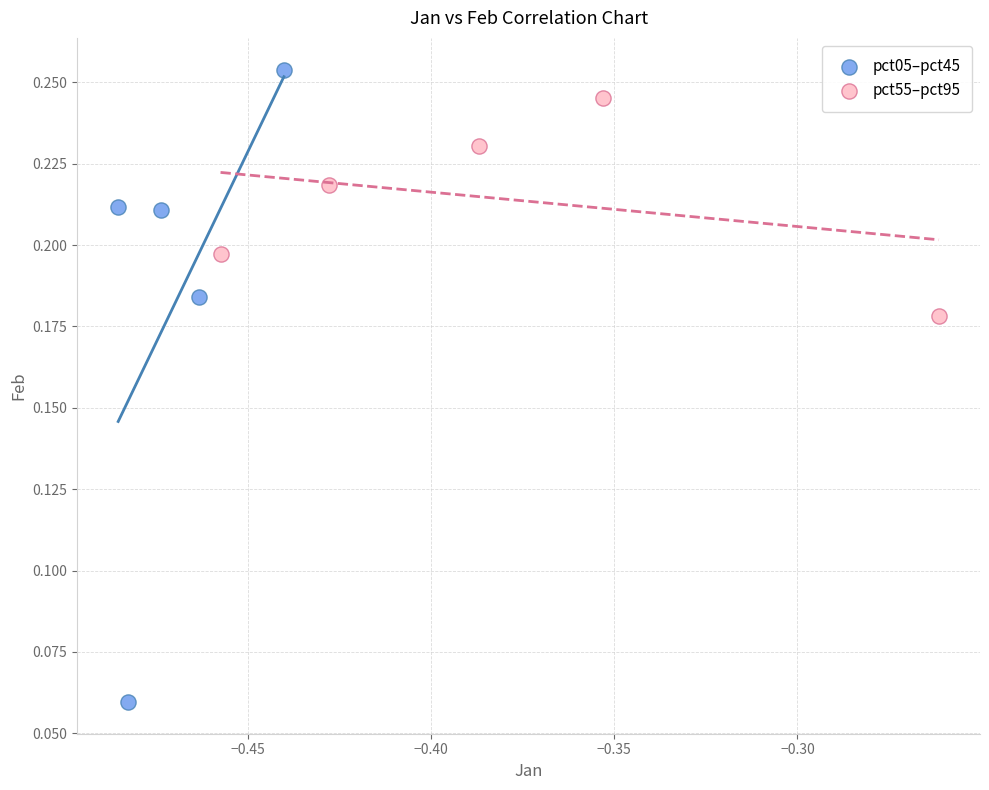

Which series reaches the maximum Y coordinate?

pct05–pct45